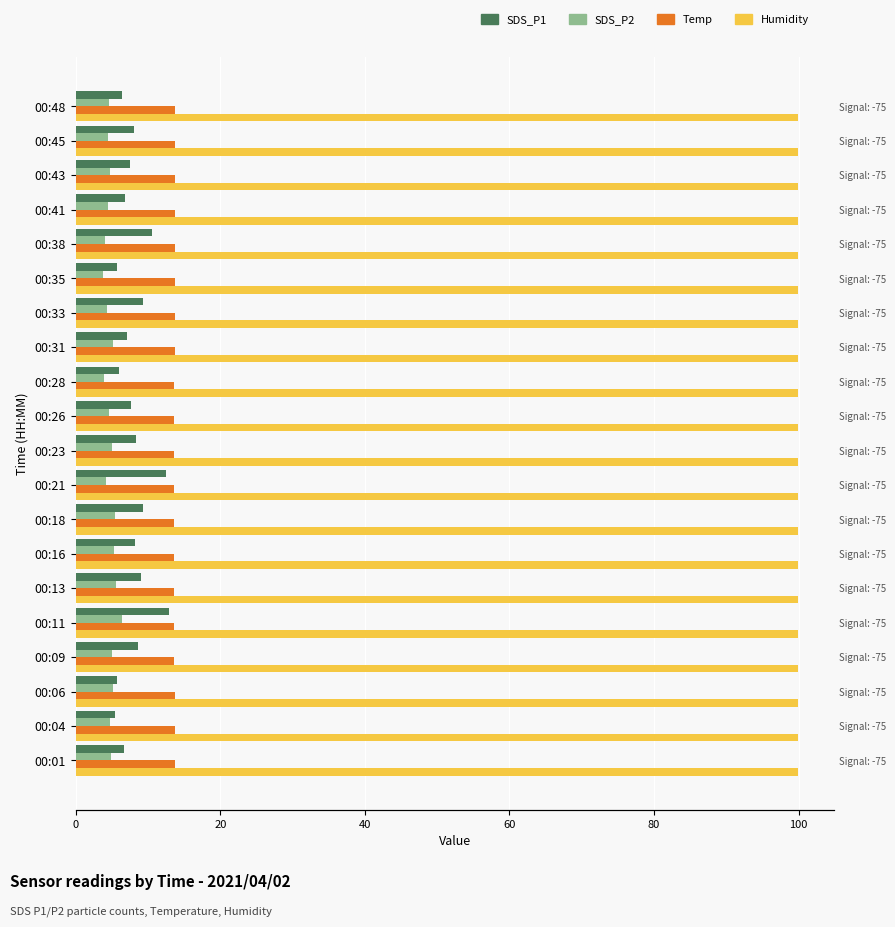

Are the bars horizontal?

Yes